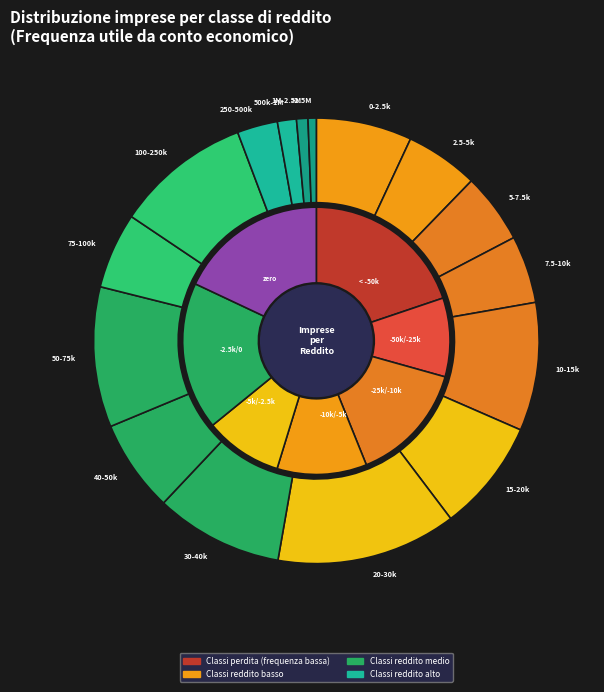

What is the change in value from da 250.000 a 500.000 to da 1.000.000 a 2.500.000?

-18891